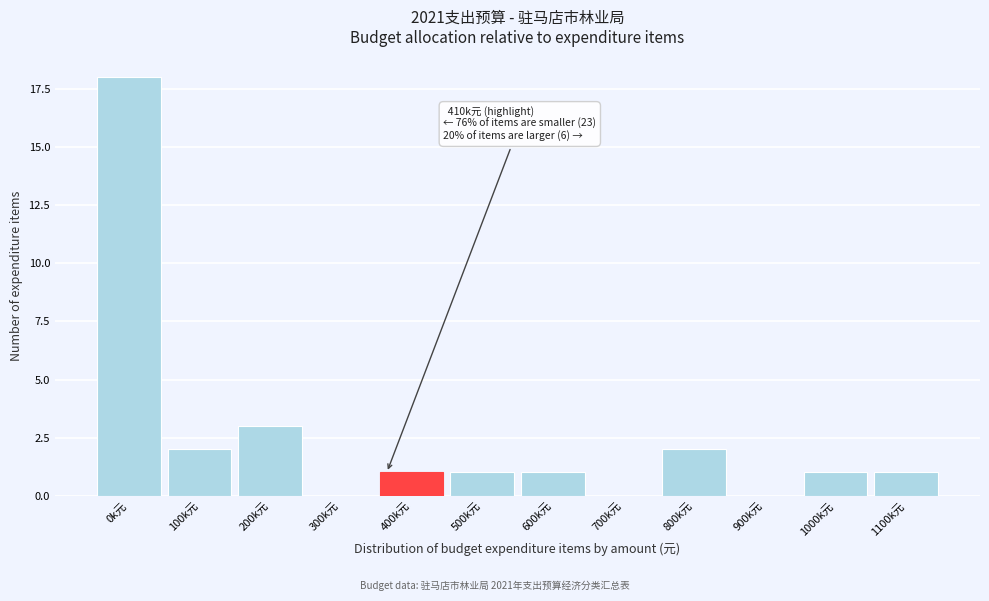

Reading right to left, list all the values displayed in this chart.

1100k元=1	1000k元=1	900k元=0	800k元=2	700k元=0	600k元=1	500k元=1	400k元=1	300k元=0	200k元=3	100k元=2	0k元=18